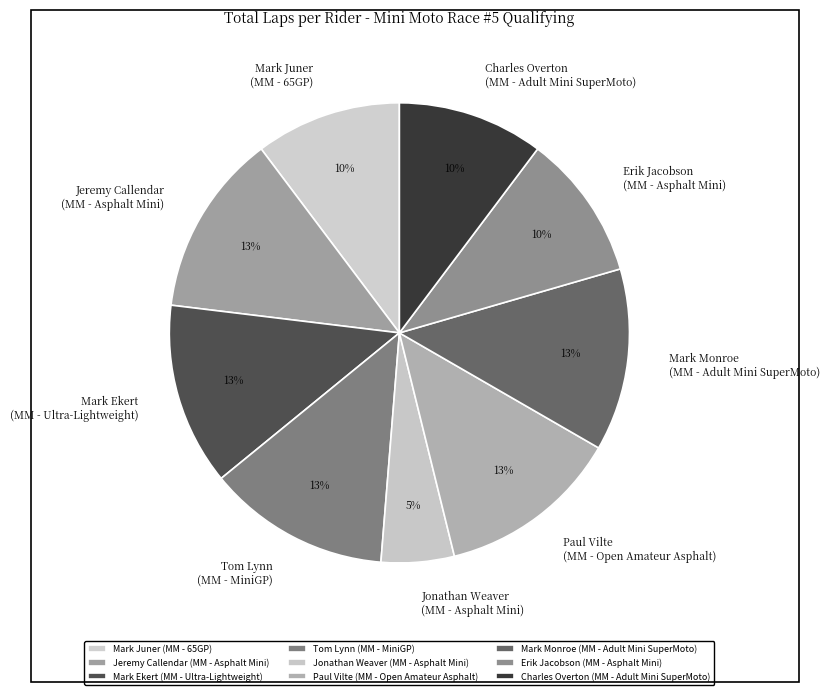

How many slices are in this pie chart?

9